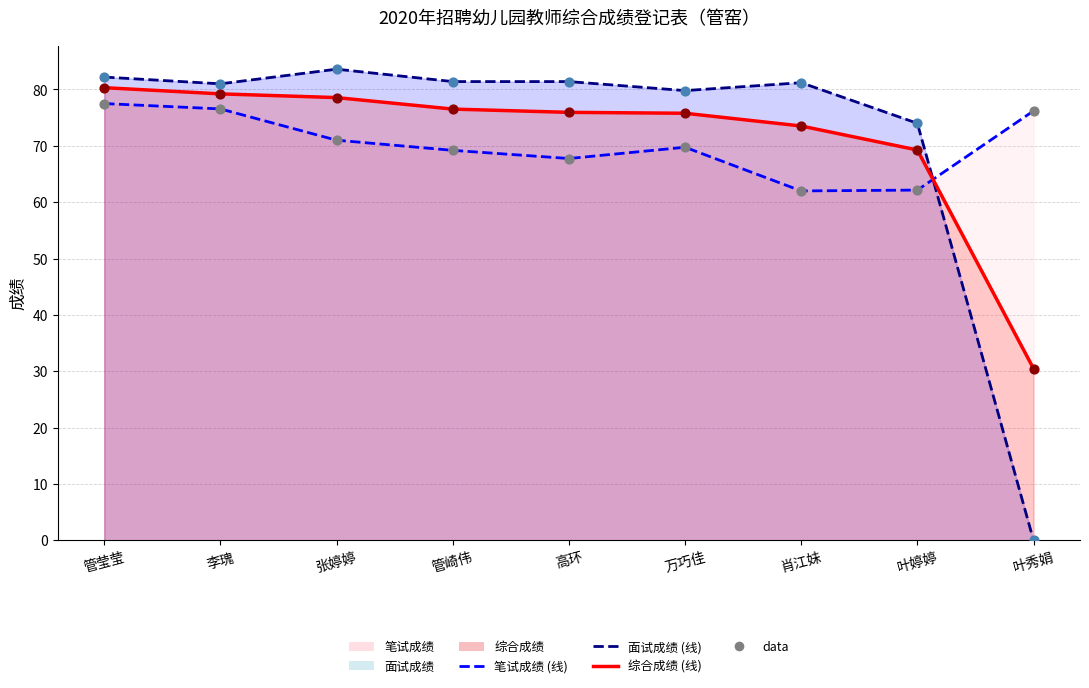

Is the value of 综合 data at 张婷婷 greater than the value of 综合成绩 (线) at 万巧佳?

Yes